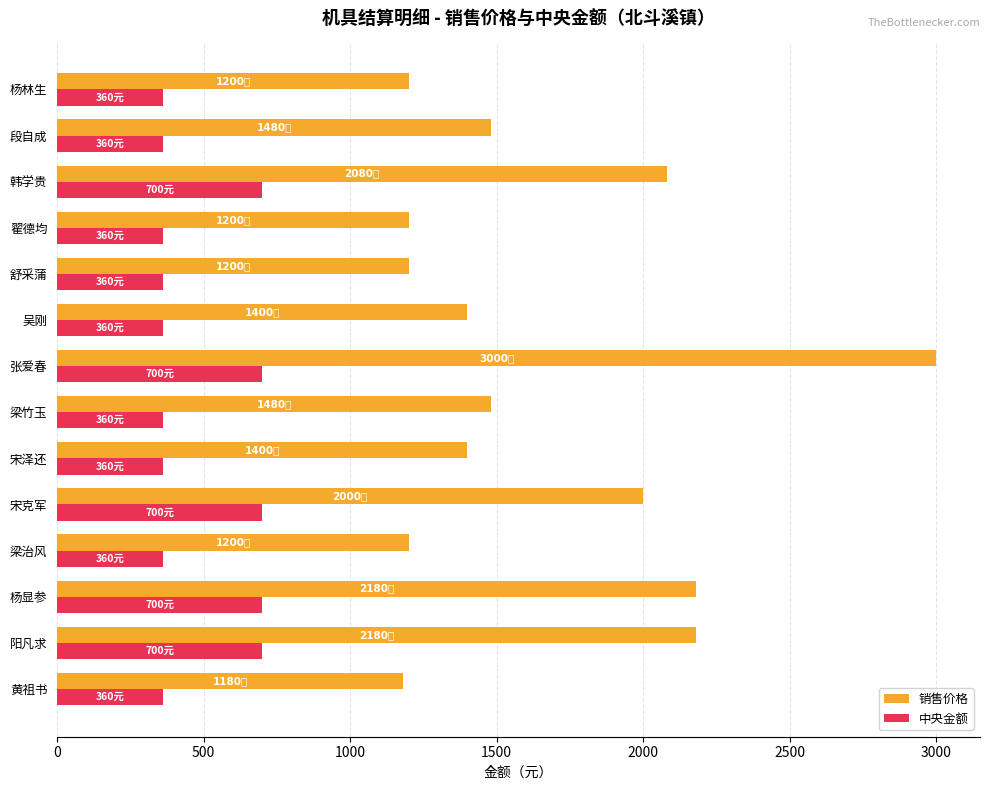

Count the 中央金额 values in the range 360 to 700.

14